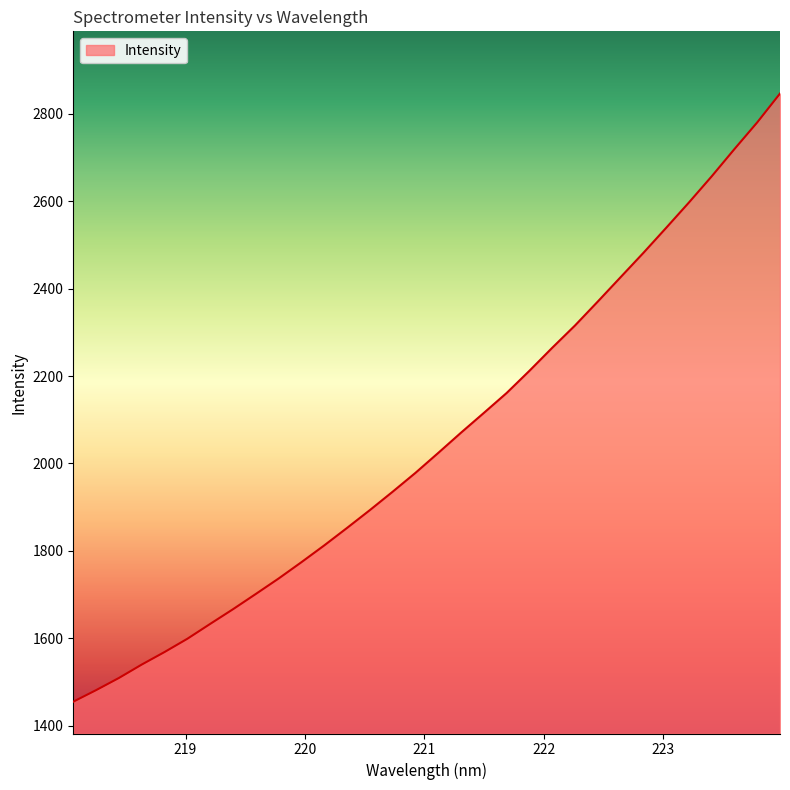

What is the maximum value shown in the chart?

2846.1